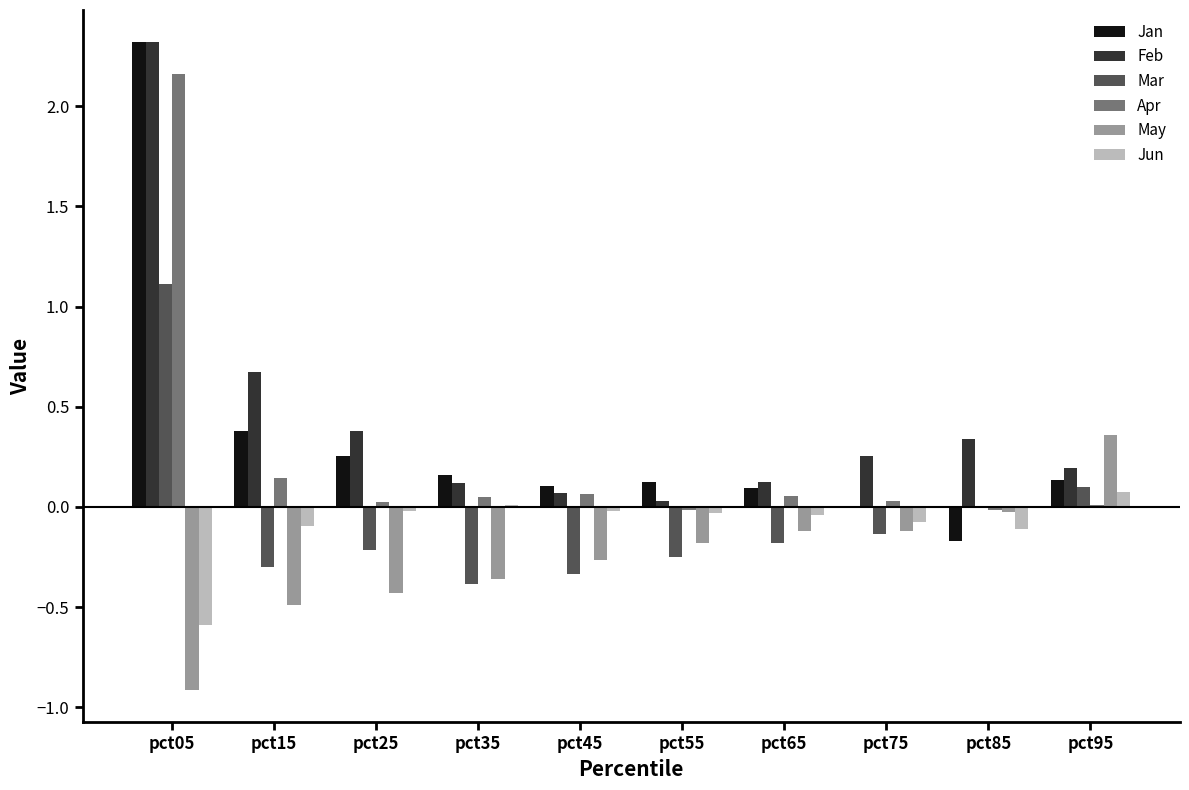

Between pct55 and pct95, which series saw the biggest shift?

May